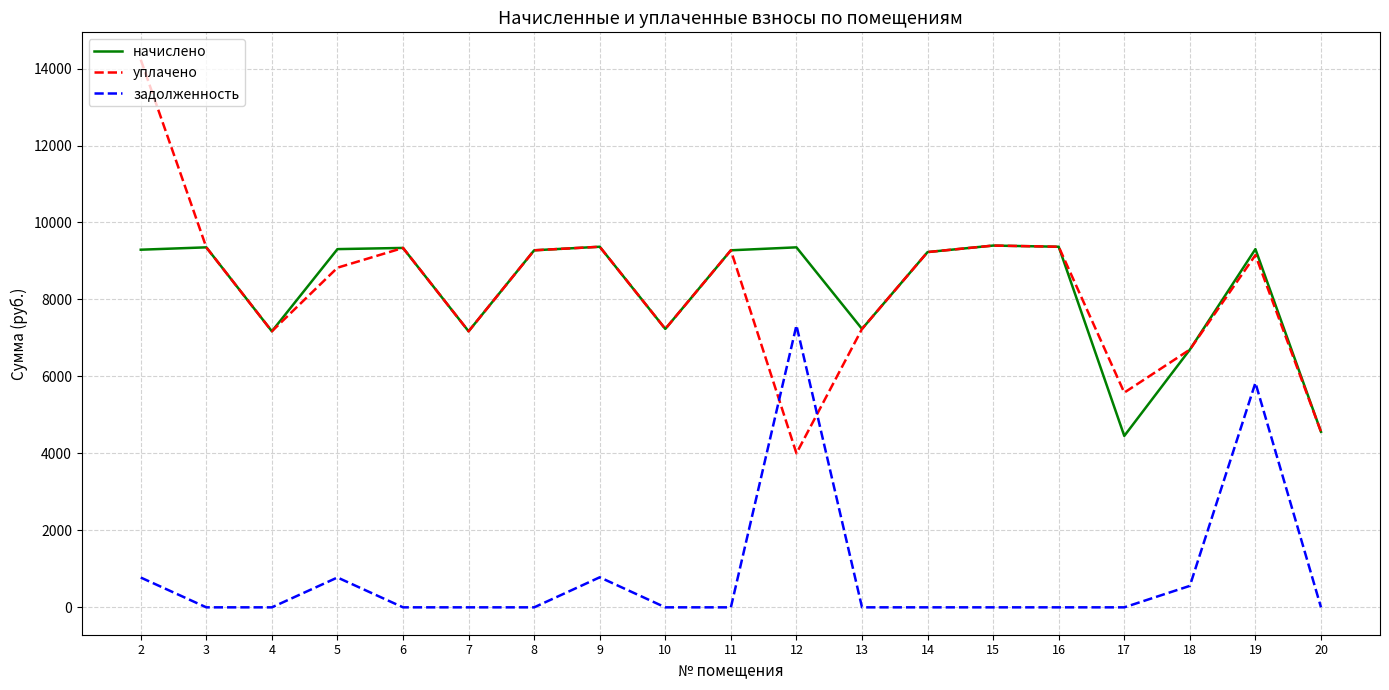

Is the value of начислено at 17 greater than the value of задолженность at 16?

Yes